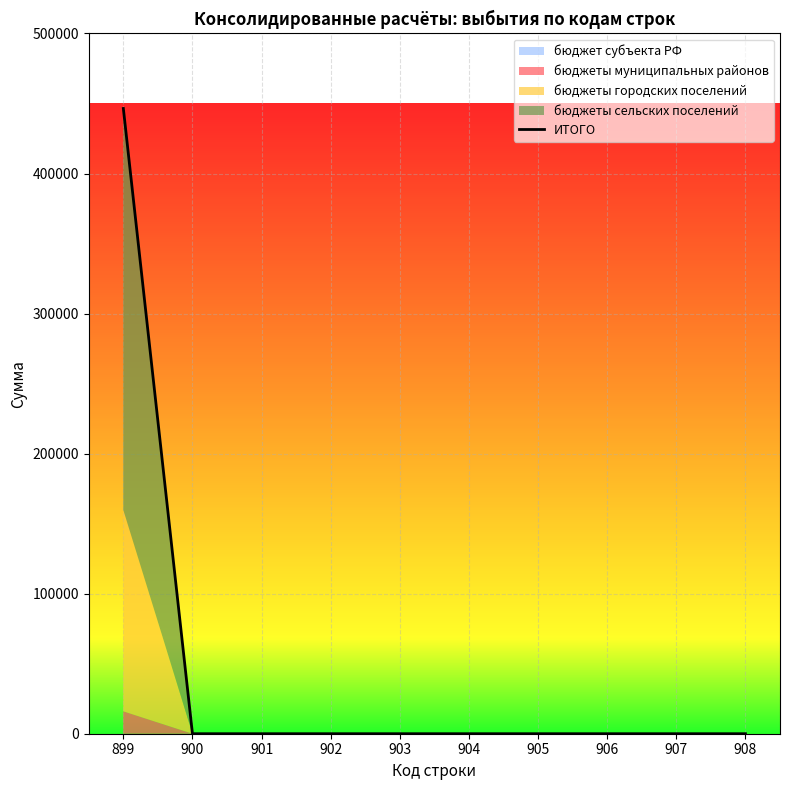

The value of ИТОГО at 901 is 170755.8. True or false?

False